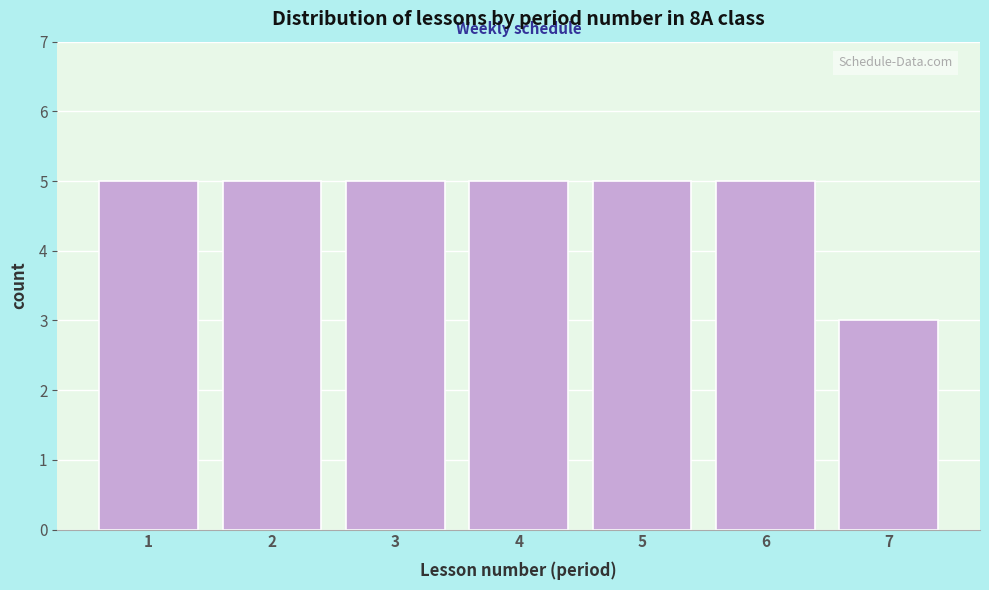

Reading right to left, transcribe all the data shown in this chart.

7=3	6=5	5=5	4=5	3=5	2=5	1=5